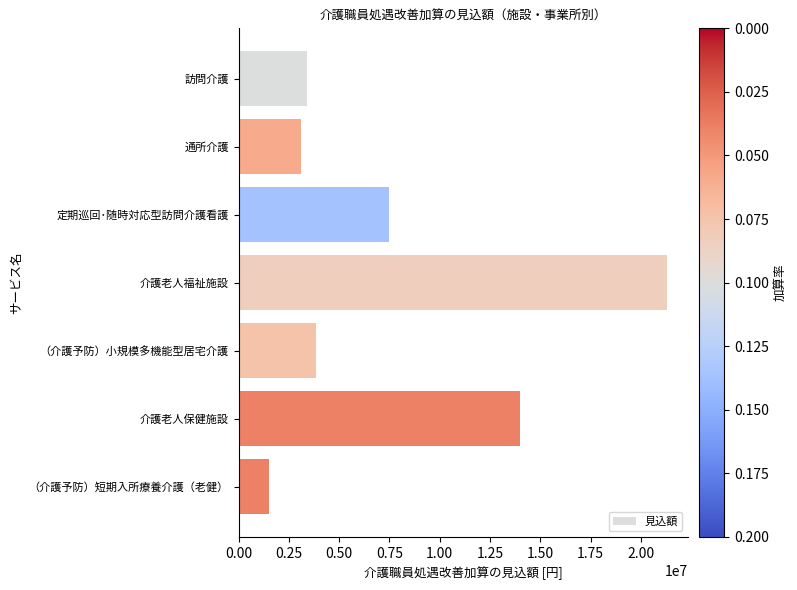

Reading top to bottom, transcribe all the data shown in this chart.

訪問介護=3420000	通所介護=3086880	定期巡回･随時対応型訪問介護看護=7496640	介護老人福祉施設=21274560	（介護予防）小規模多機能型居宅介護=3864576	介護老人保健施設=13995072	（介護予防）短期入所療養介護（老健）=1499472